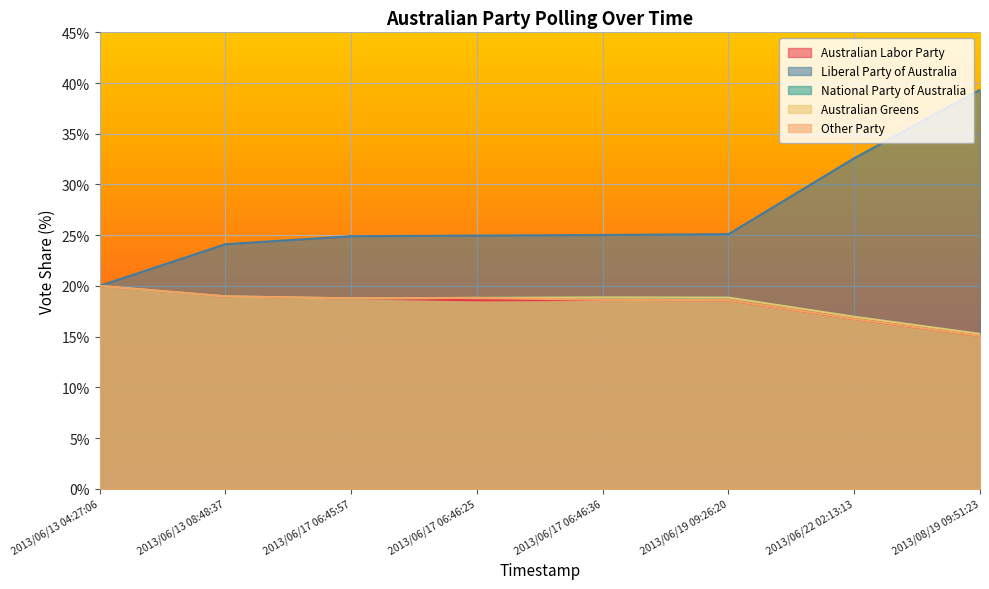

What is the difference between the Liberal Party of Australia values at 2013/06/22 02:13:13 and 2013/06/13 08:48:37?

8.5